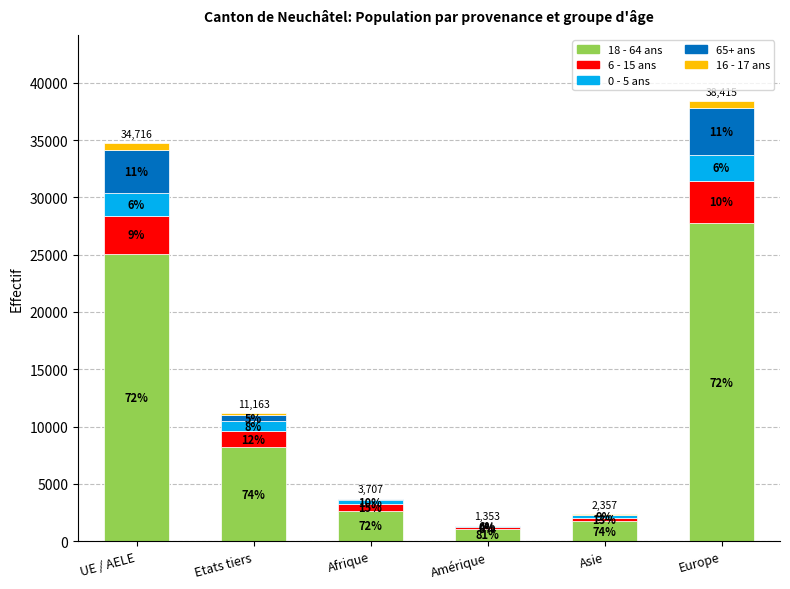

What is the label of the 4th bar from the left?

Amérique